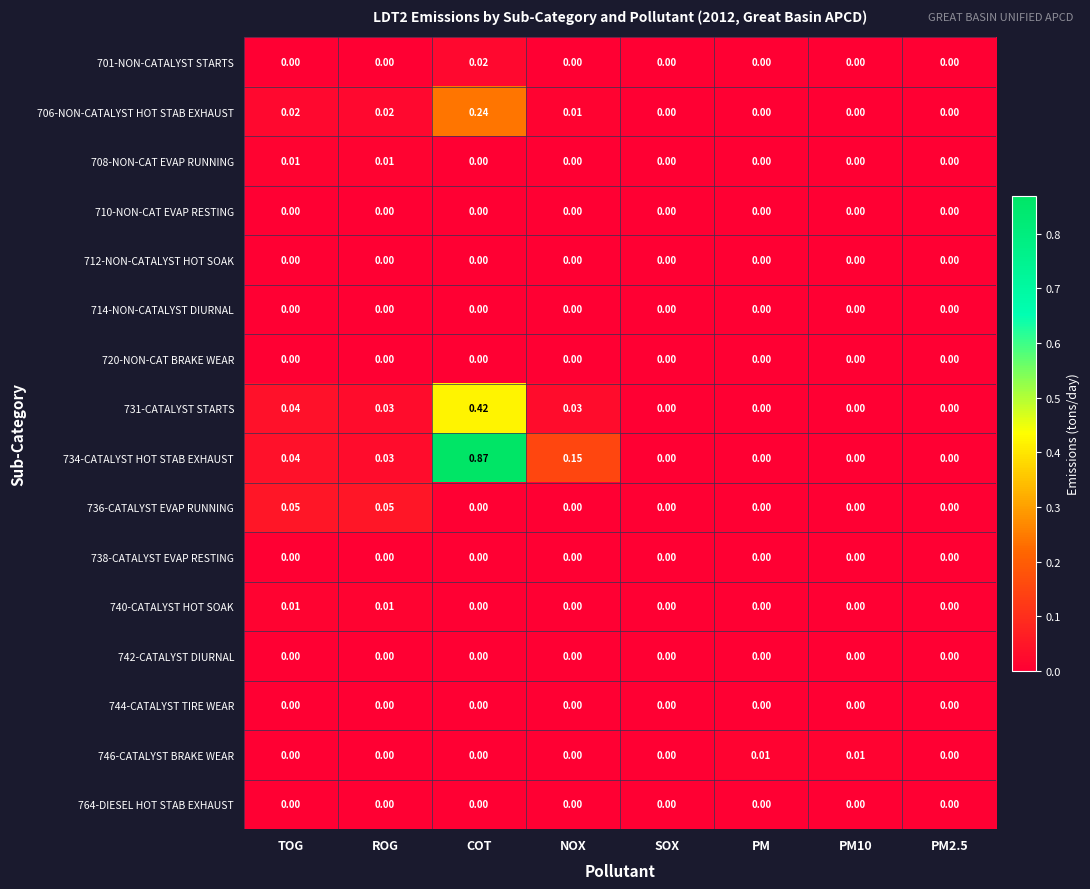

At which category is the sum across all series the highest?

COT